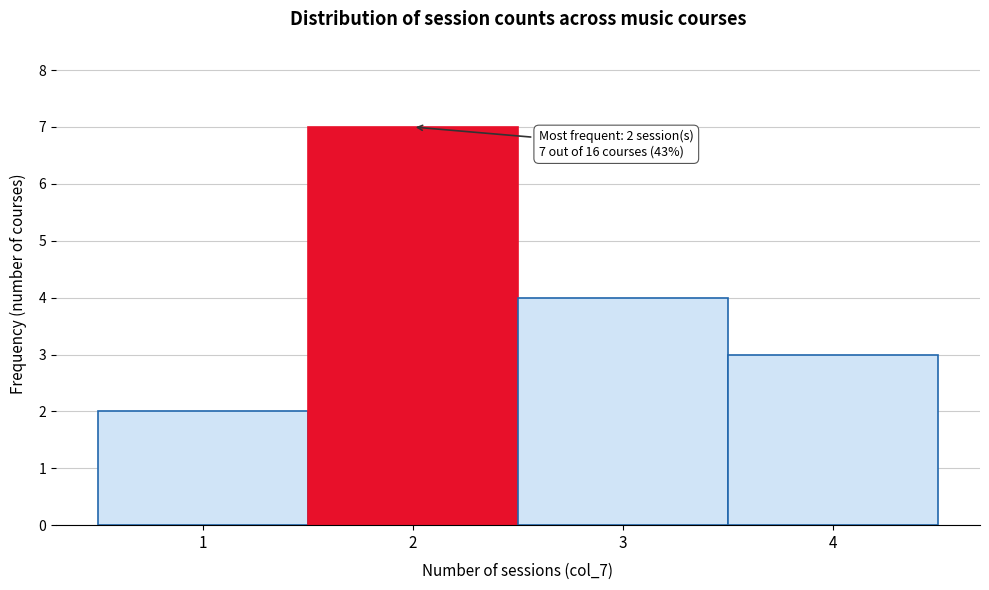

Which range on the x-axis has the tallest bar?

1.5 to 2.5